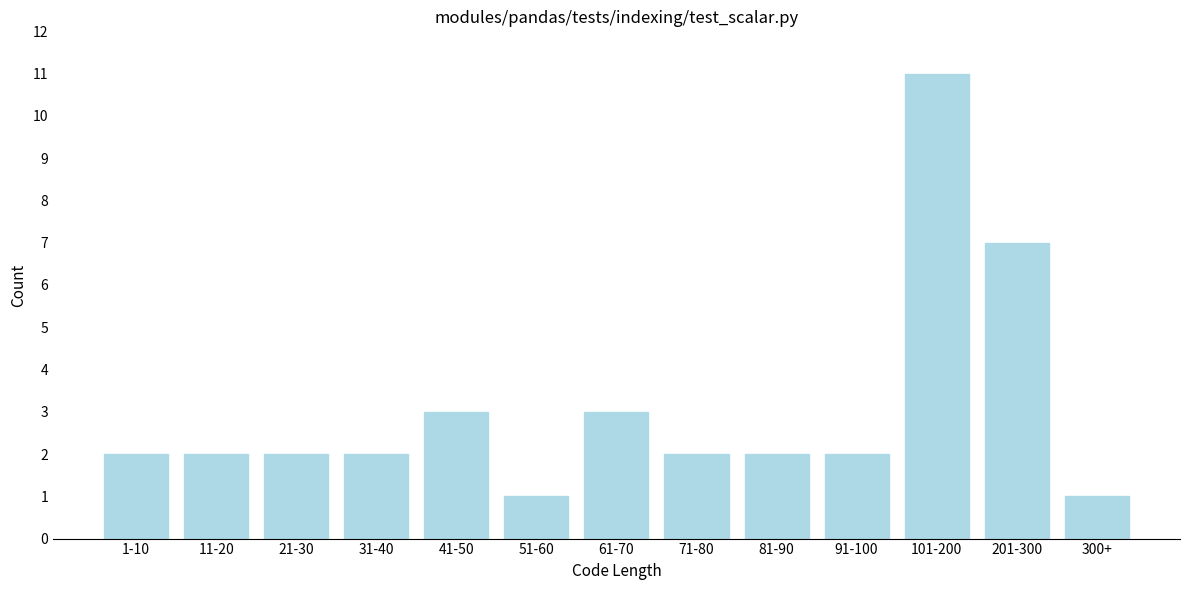

Reading right to left, what are all the values shown in this chart?

1	7	11	2	2	2	3	1	3	2	2	2	2